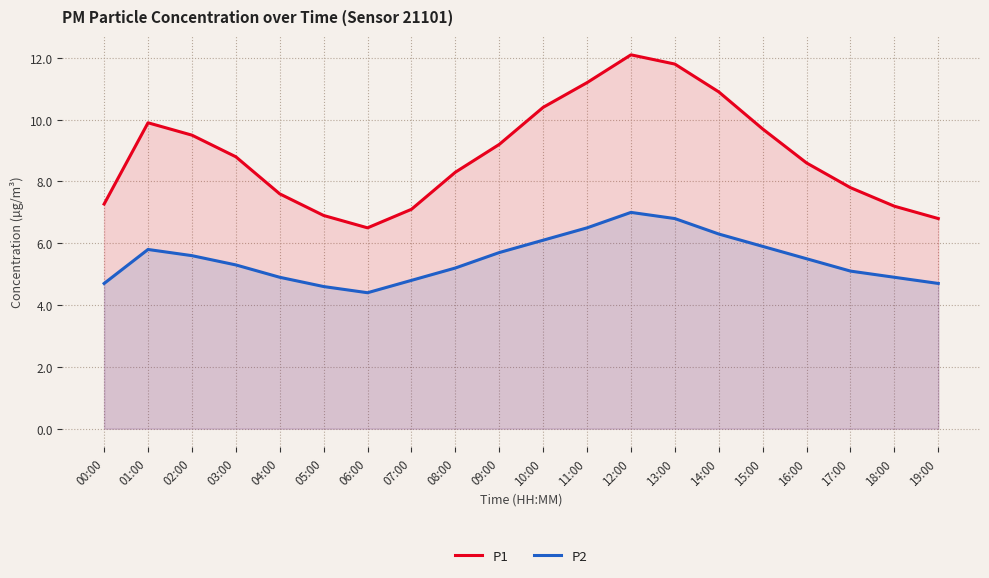

True or false: P2 and P1 intersect in this chart.

False